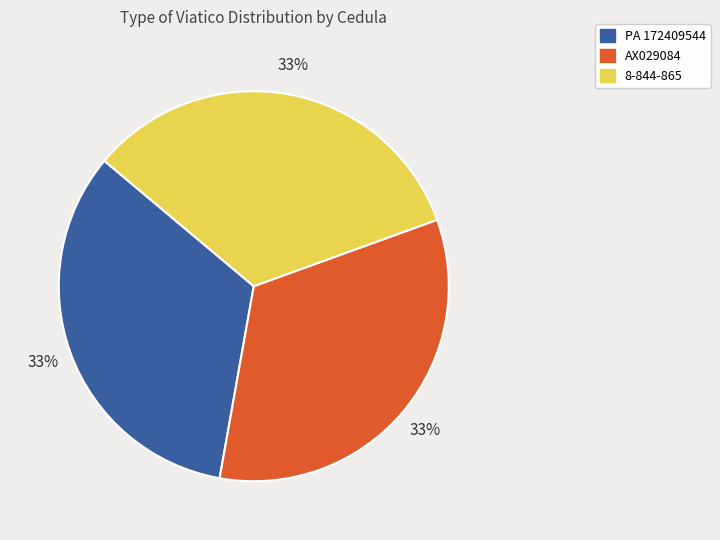

To the nearest percent, what portion does AX029084 represent?

33%